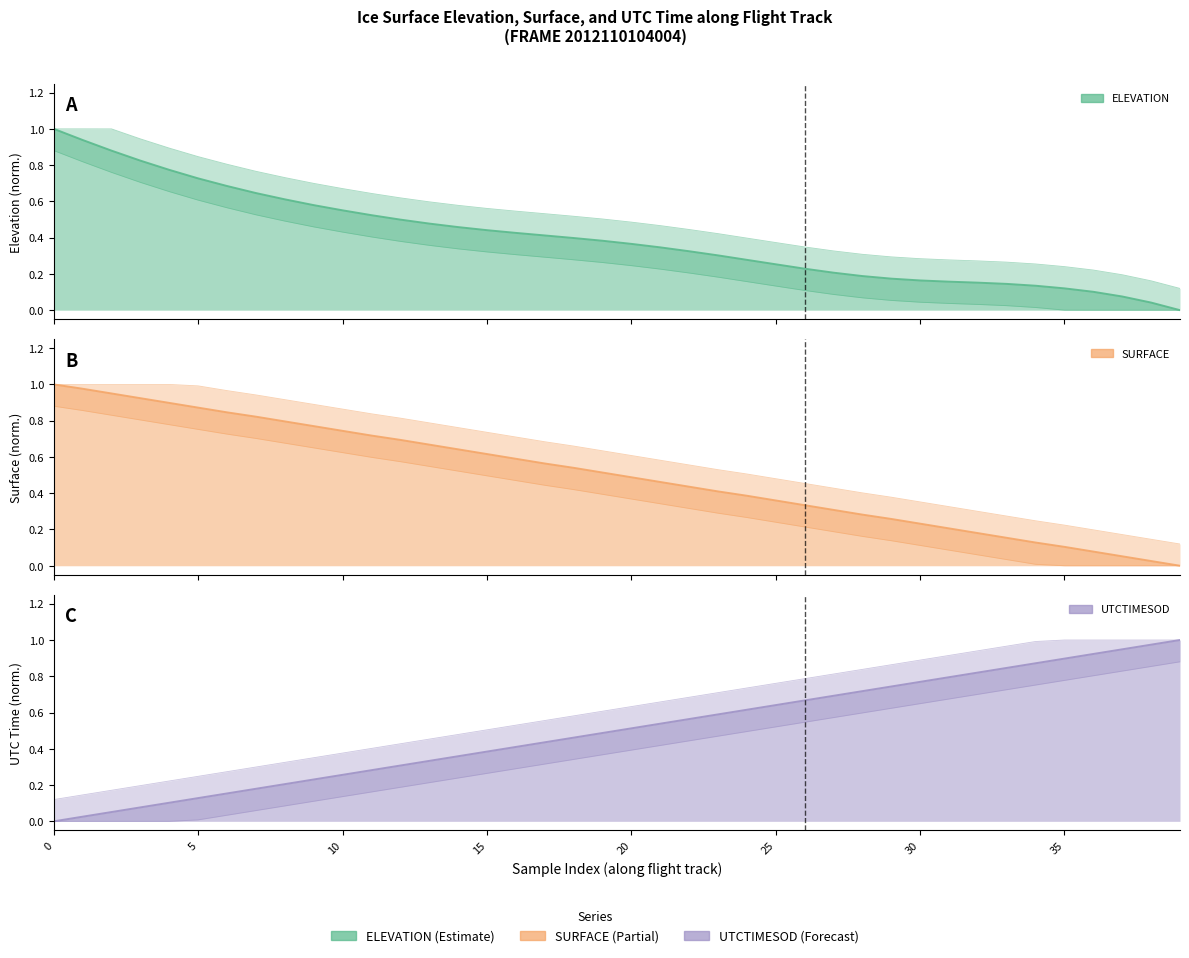

Between 27 and 29, which series saw the biggest shift?

UTCTIMESOD